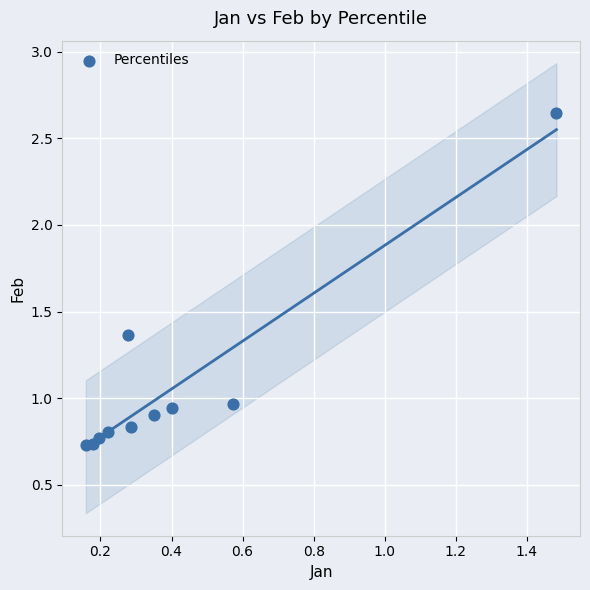

What is the range of Y values (max minus min)?

1.9